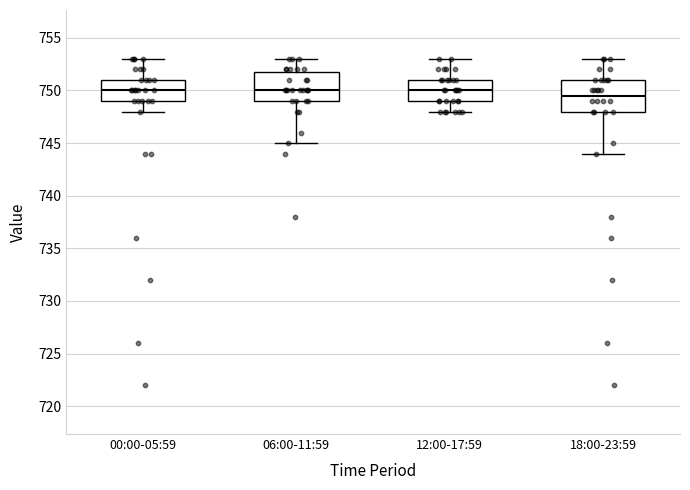

Reading left to right, transcribe this box plot: for each box, give where its median line is, the range the box spans, and where its two whiskers end, as read against the y-axis. The values are not printed on the chart, so give them approximately, as read against the axis.

00:00-05:59: median 750.0, box 749.0 to 751.0, whiskers 748.0 to 753.0
06:00-11:59: median 750.0, box 749.0 to 752.0, whiskers 745.0 to 753.0
12:00-17:59: median 750.0, box 749.0 to 751.0, whiskers 748.0 to 753.0
18:00-23:59: median 749.5, box 748.0 to 751.0, whiskers 744.0 to 753.0